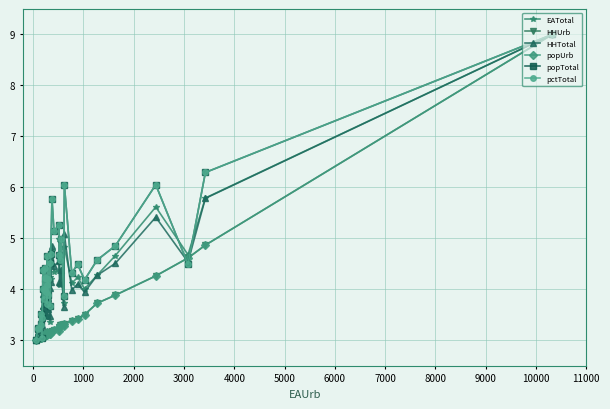

What is the difference between the maximum and minimum values in the HHUrb series?

6.0